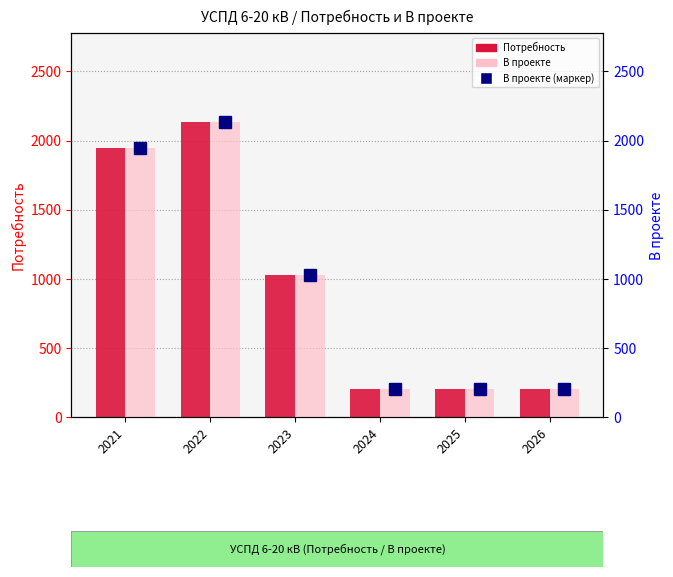

The value of В проекте (маркер) at 2025 is 306. True or false?

False